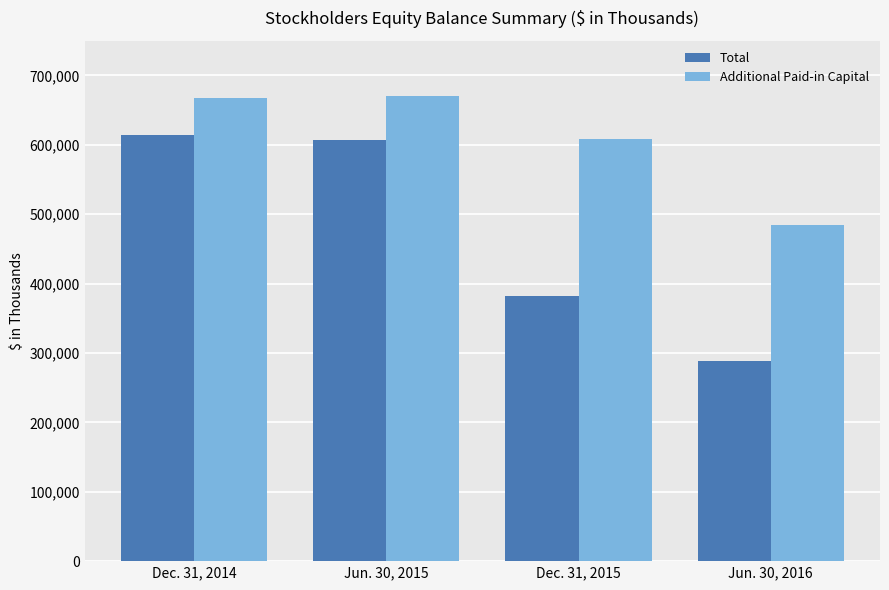

What are all the series names shown in the legend?

Total, Additional Paid-in Capital